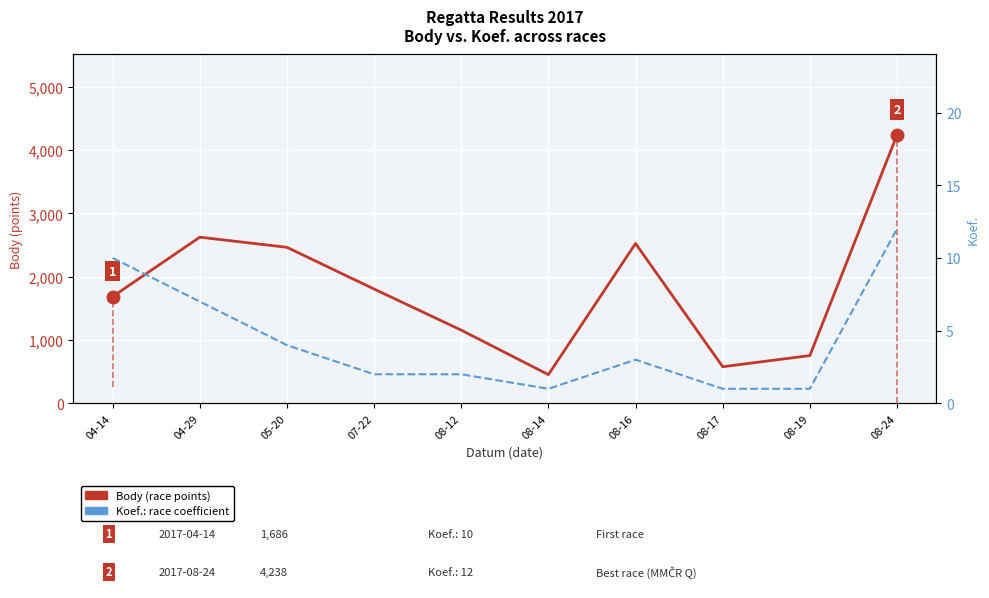

Reading left to right, extract all data points from this chart.

Body (points): 1686	2624	2464	1805	1156	453	2524	578	754	4238
Koef. (coefficient): 10	7	4	2	2	1	3	1	1	12